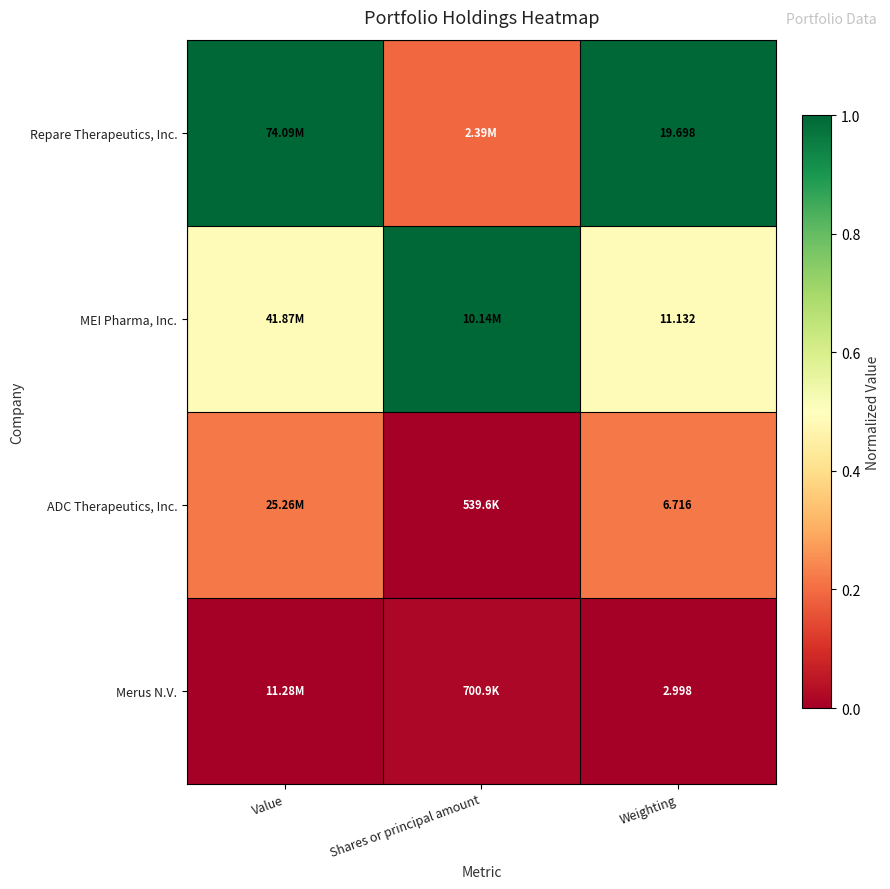

Rank the series at Weighting from highest to lowest value.

Repare Therapeutics, Inc., MEI Pharma, Inc., ADC Therapeutics, Inc., Merus N.V.